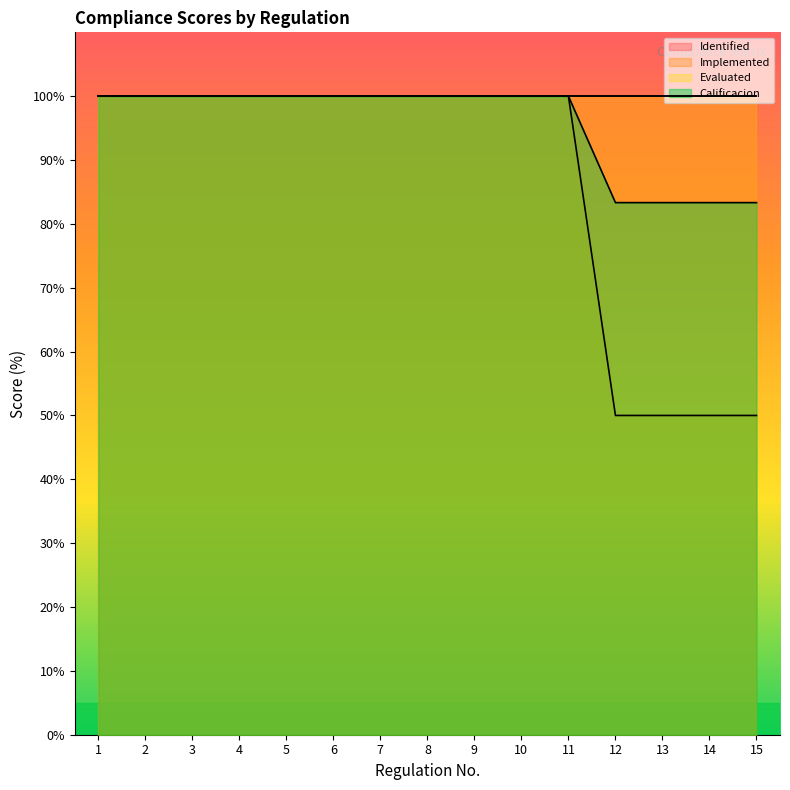

True or false: Calificacion has more than 0 interior local peaks.

False